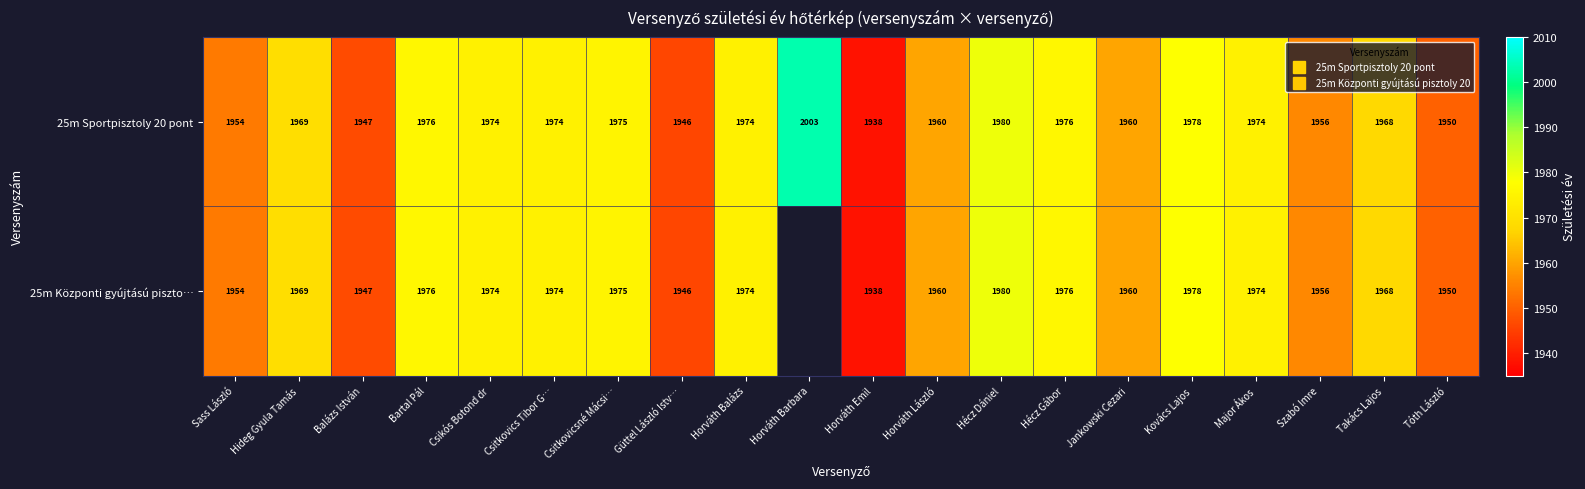

What is the average value of the 25m Sportpisztoly 20 pont series?

1966.6